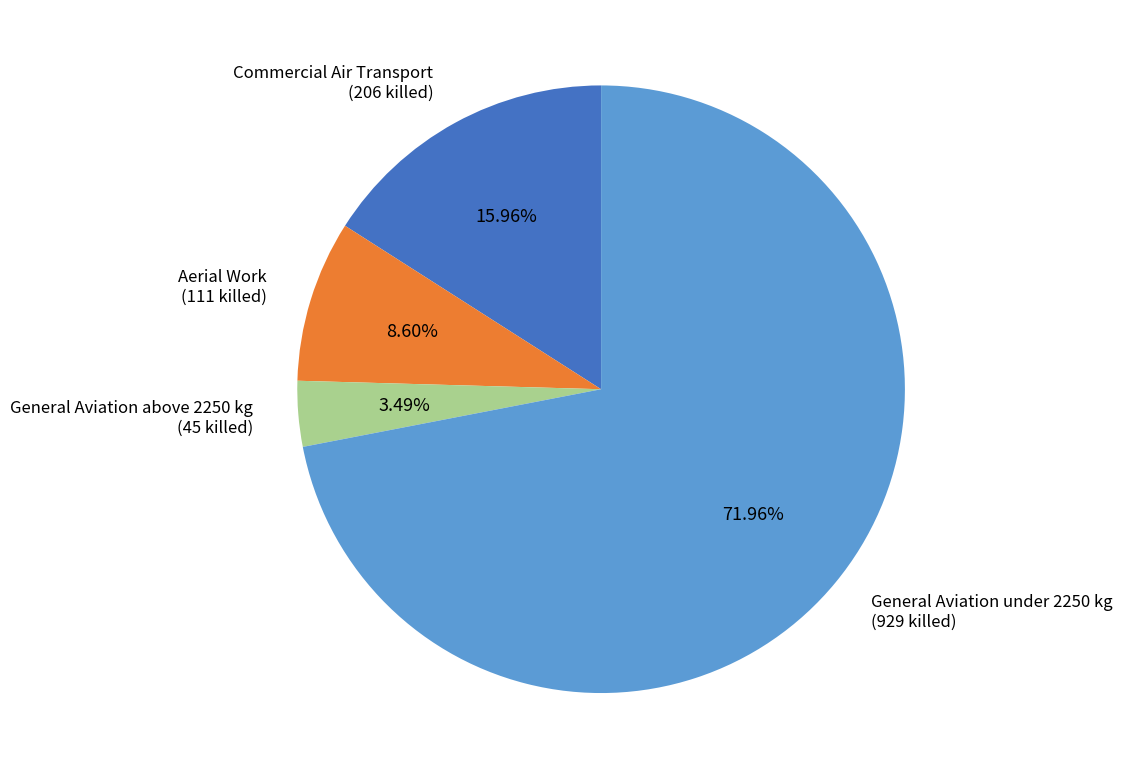

Is there a majority slice in this chart?

Yes